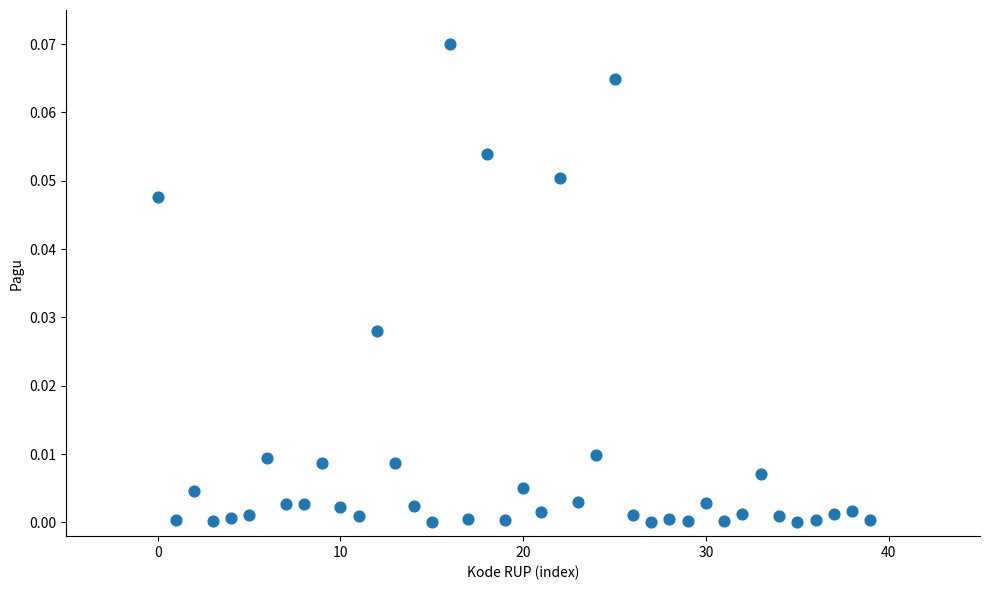

How many points are shown in the scatter plot?

40